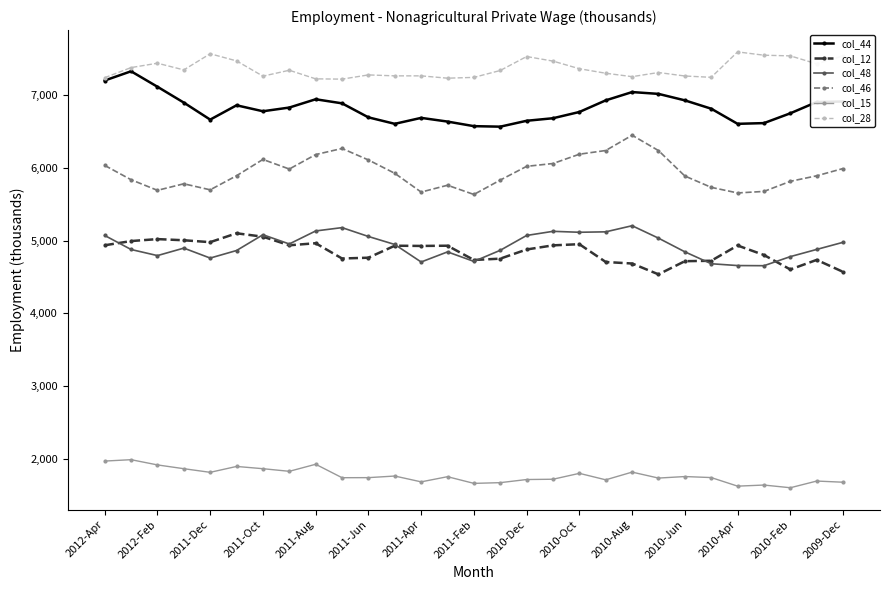

What is the value of the col_12 point at the 10th from the left?

4754